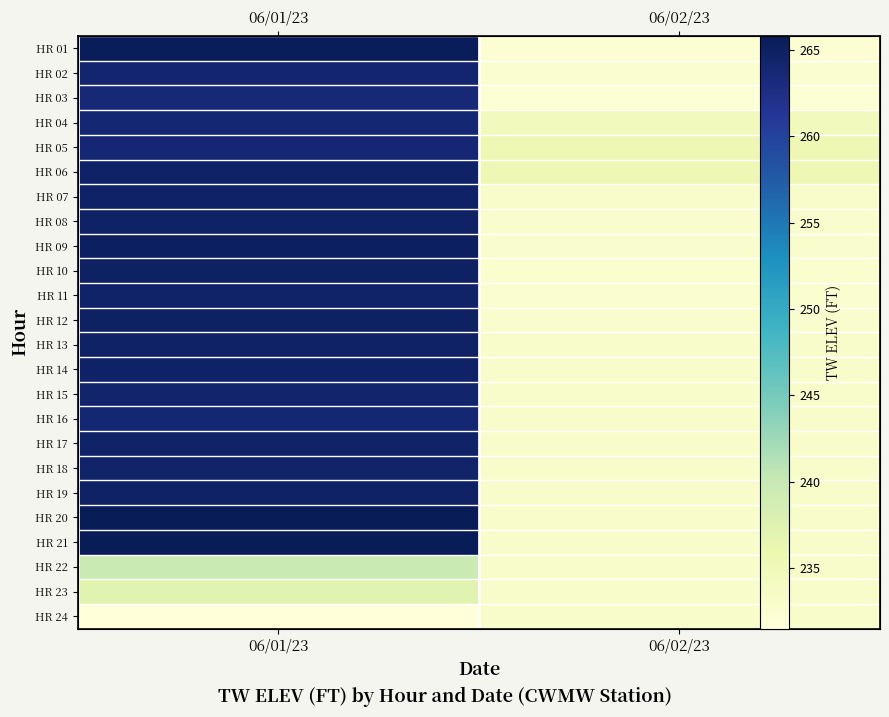

The HR 01 series shows 232.3 at 06/02/23. True or false?

True